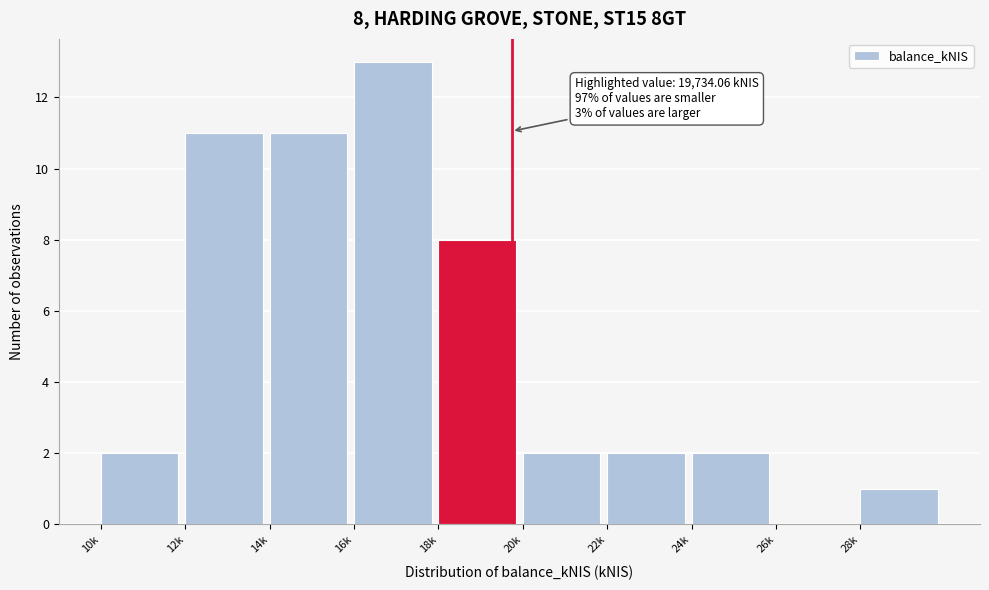

Reading left to right, extract all data points from this chart.

10k=2	12k=11	14k=11	16k=13	18k=8	20k=2	22k=2	24k=2	26k=0	28k=1